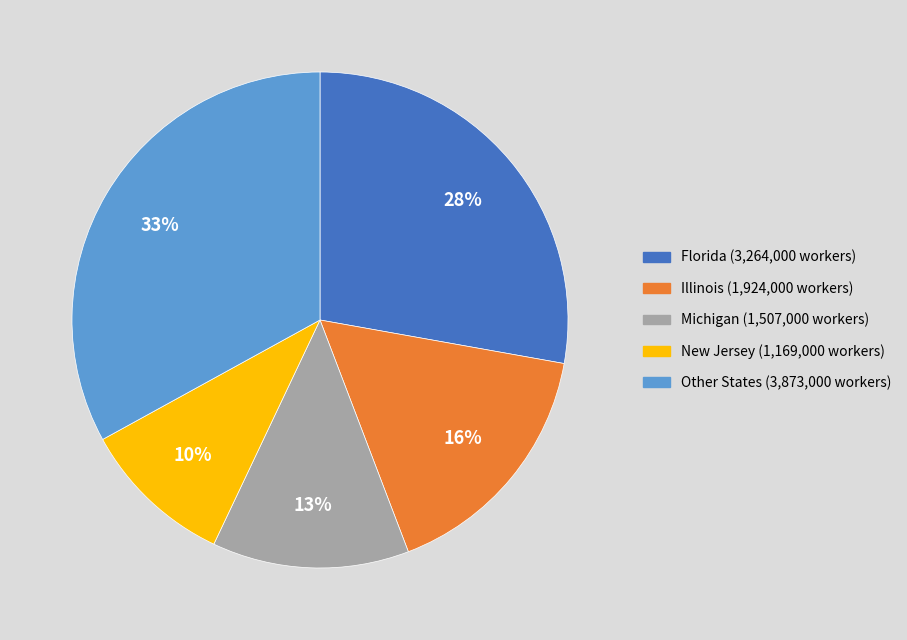

Does any single category account for the majority?

No